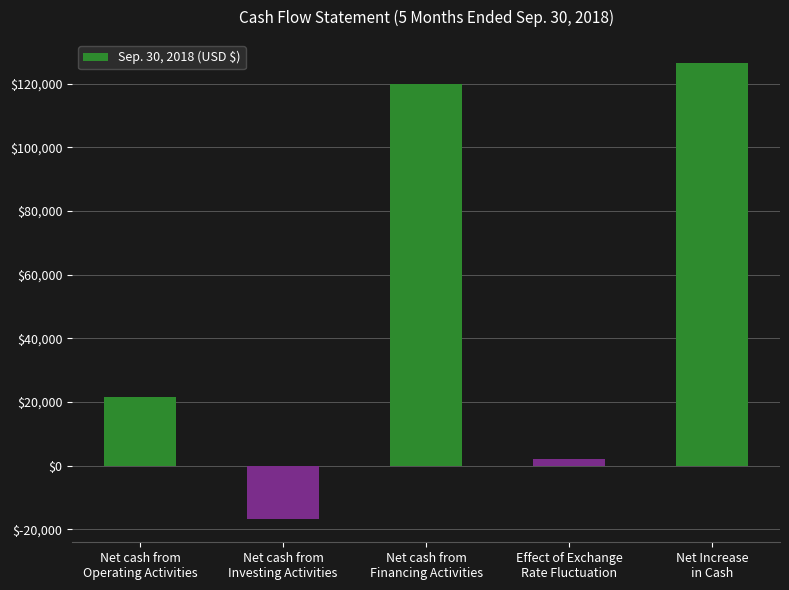

What is the difference between the maximum and minimum values?

143518